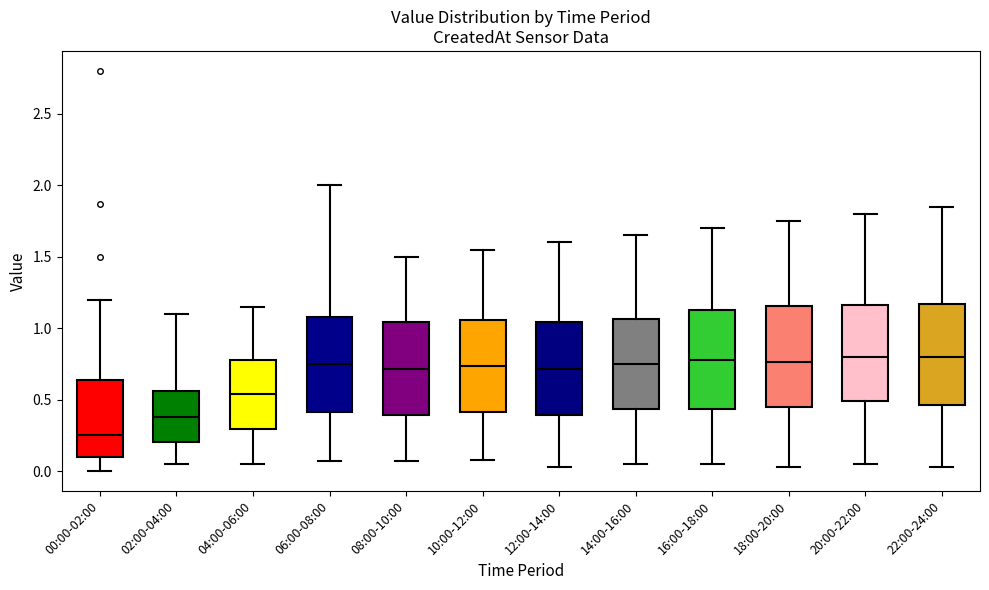

Reading left to right, read every box against the y-axis: the position of its median line, the range the box covers, and the ends of its whiskers. The values are not printed on the chart, so give them approximately, as read against the axis.

00:00-02:00: median 0.25, box 0.10 to 0.65, whiskers 0.00 to 1.20
02:00-04:00: median 0.40, box 0.20 to 0.55, whiskers 0.05 to 1.10
04:00-06:00: median 0.55, box 0.30 to 0.80, whiskers 0.05 to 1.15
06:00-08:00: median 0.75, box 0.40 to 1.10, whiskers 0.05 to 2.00
08:00-10:00: median 0.70, box 0.40 to 1.05, whiskers 0.05 to 1.50
10:00-12:00: median 0.75, box 0.40 to 1.05, whiskers 0.10 to 1.55
12:00-14:00: median 0.70, box 0.40 to 1.05, whiskers 0.05 to 1.60
14:00-16:00: median 0.75, box 0.45 to 1.05, whiskers 0.05 to 1.65
16:00-18:00: median 0.80, box 0.45 to 1.15, whiskers 0.05 to 1.70
18:00-20:00: median 0.75, box 0.45 to 1.15, whiskers 0.05 to 1.75
20:00-22:00: median 0.80, box 0.50 to 1.15, whiskers 0.05 to 1.80
22:00-24:00: median 0.80, box 0.45 to 1.15, whiskers 0.05 to 1.85